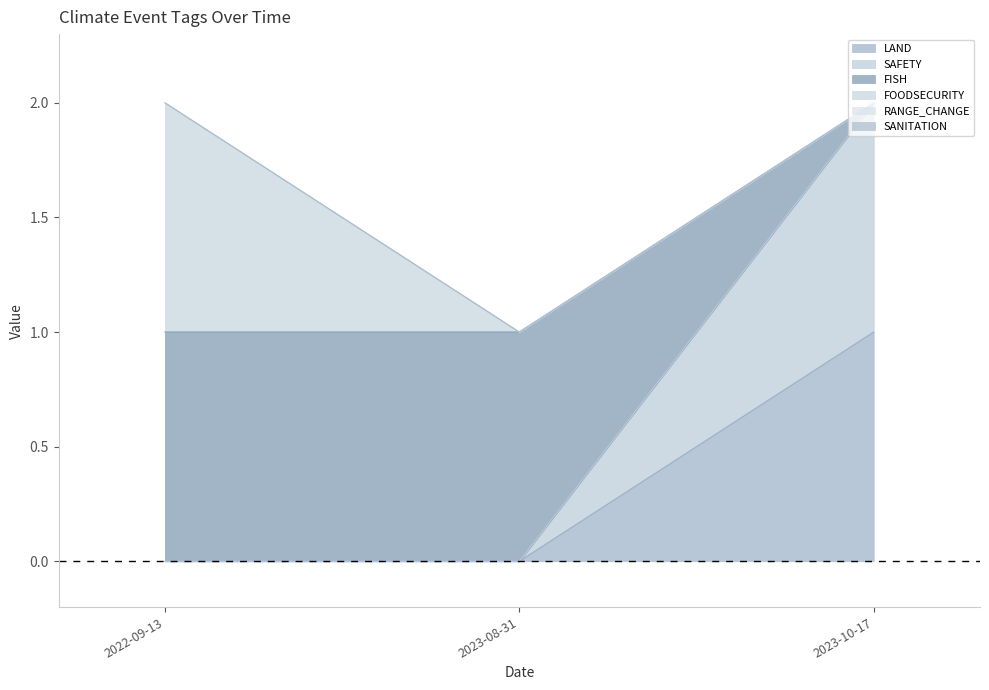

The value of SAFETY at 2023-08-31 is -1. True or false?

False